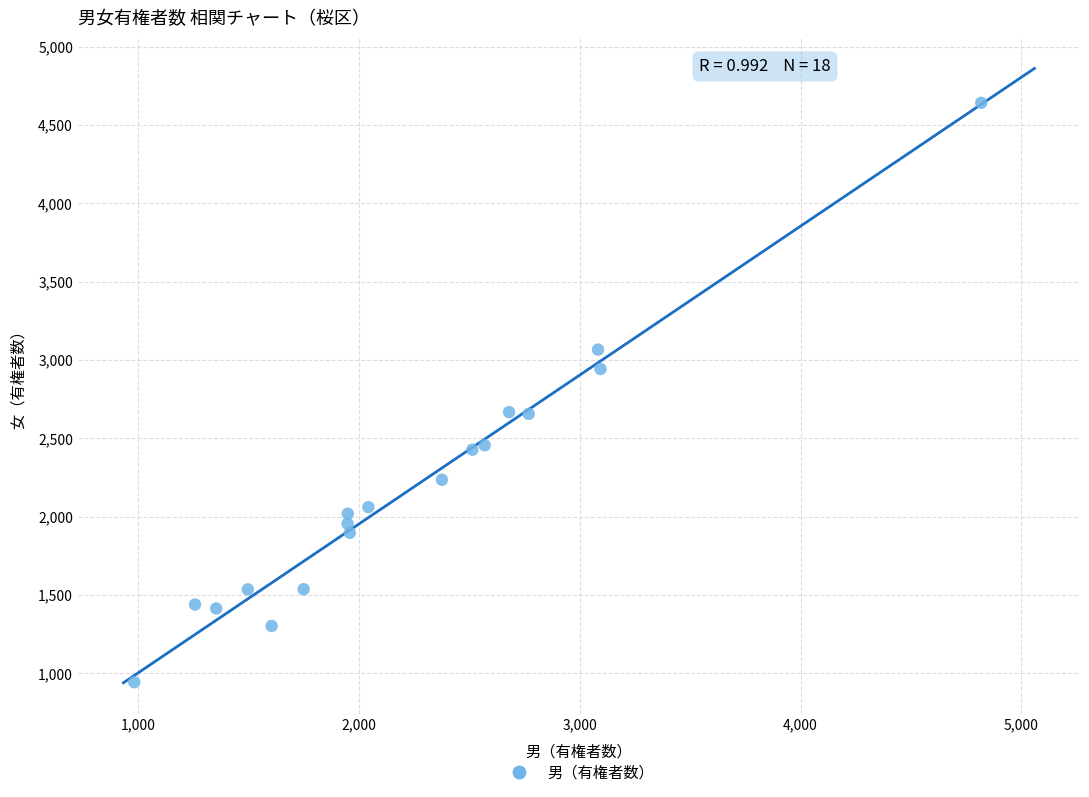

What is the range of X values (max minus min)?

3835